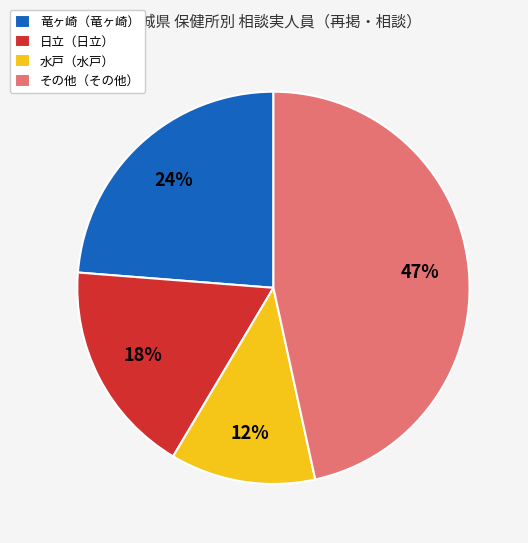

Rank the categories by value from highest to lowest.

その他（その他）, 竜ヶ崎（竜ヶ崎）, 日立（日立）, 水戸（水戸）